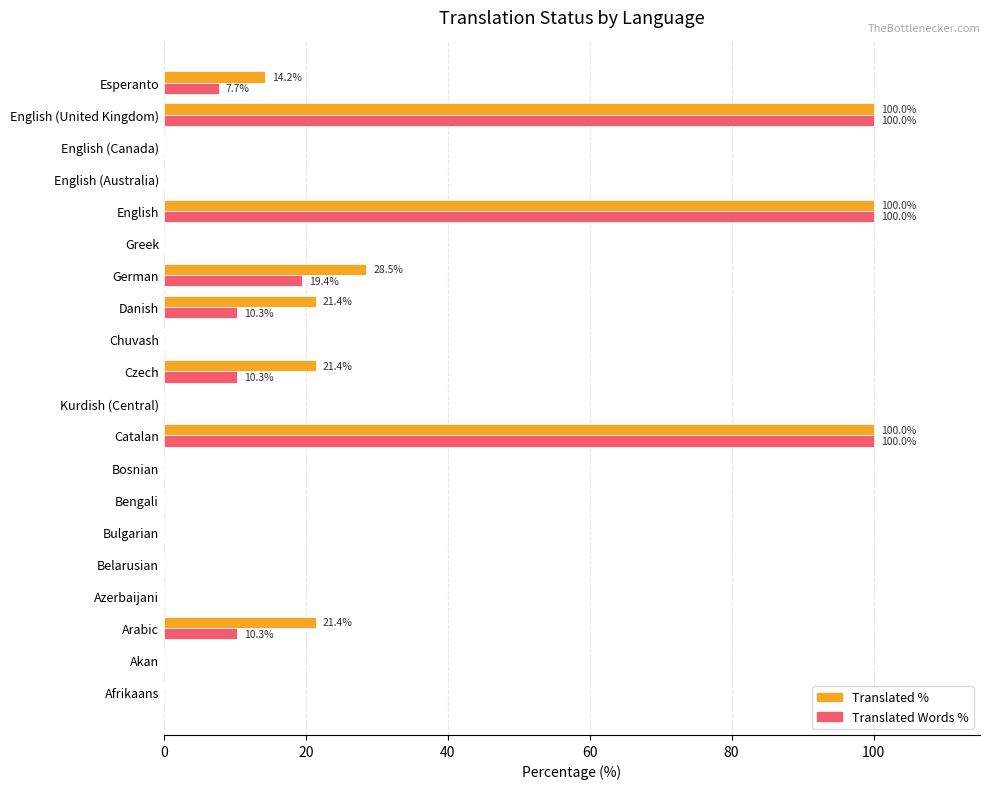

Where is Translated Words % nearest to the value 50?

German